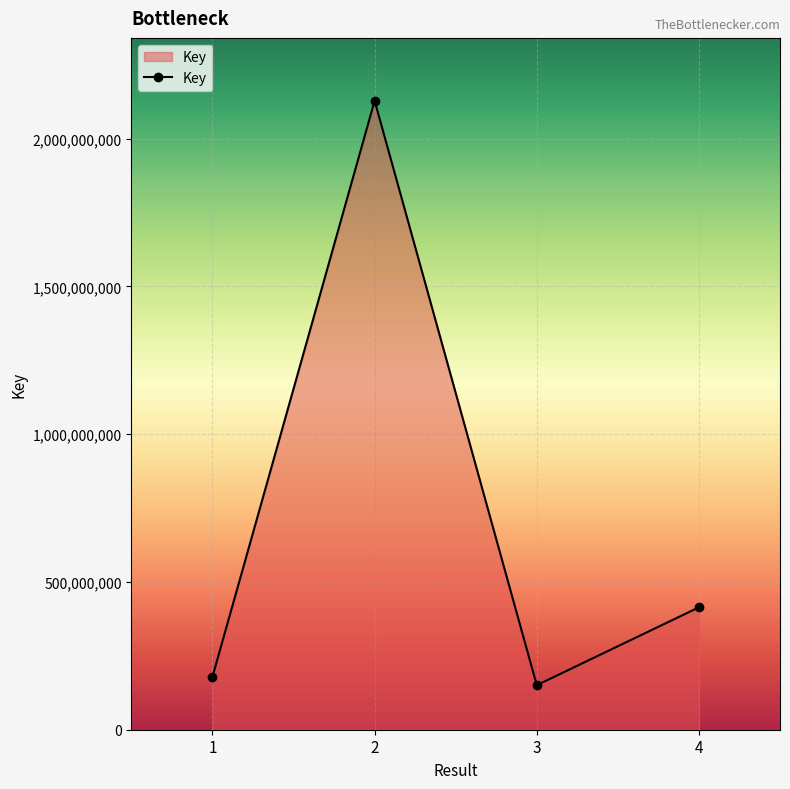

What is the value of the 1st point from the left?

179209030